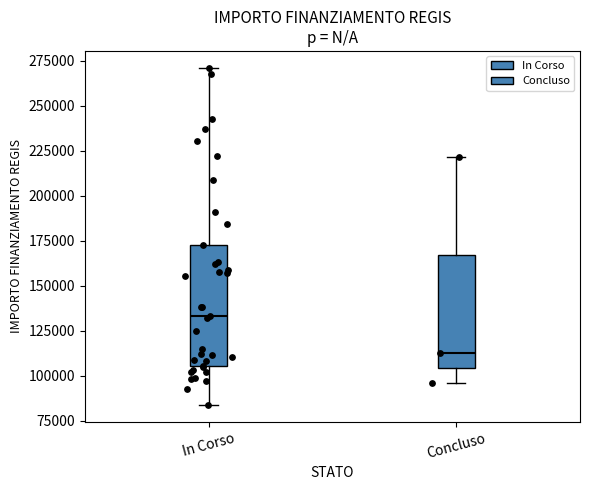

Which box's median line is the lowest?

Concluso